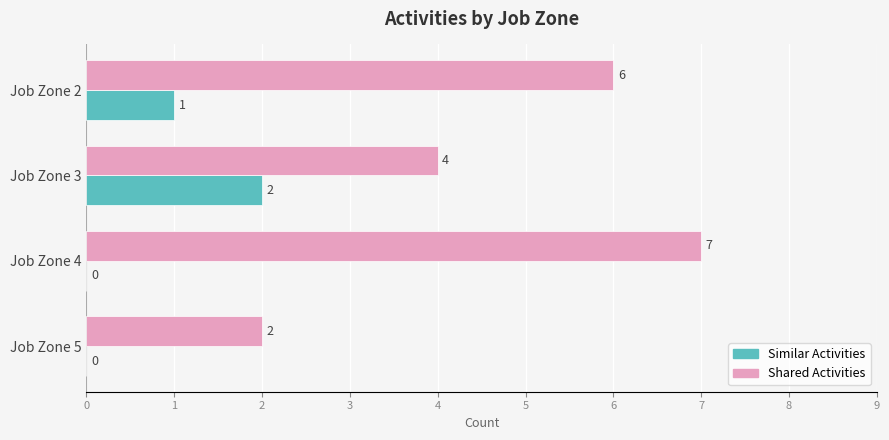

What is the maximum value shown in the chart?

7